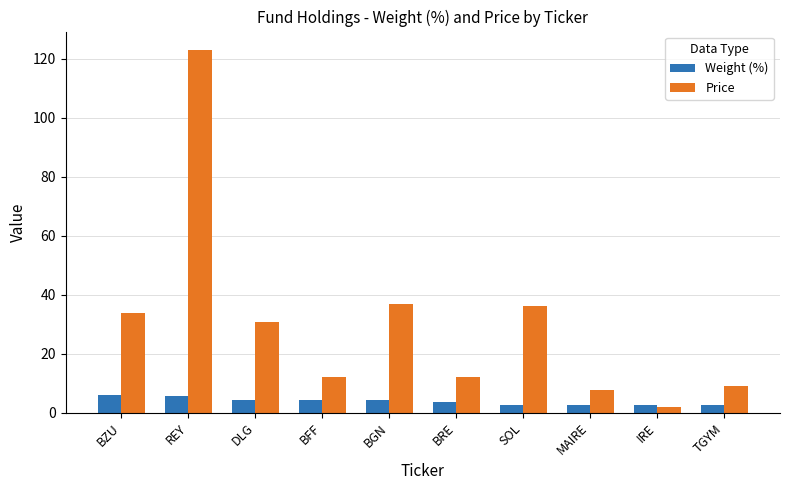

Which series has the widest spread of values?

Price